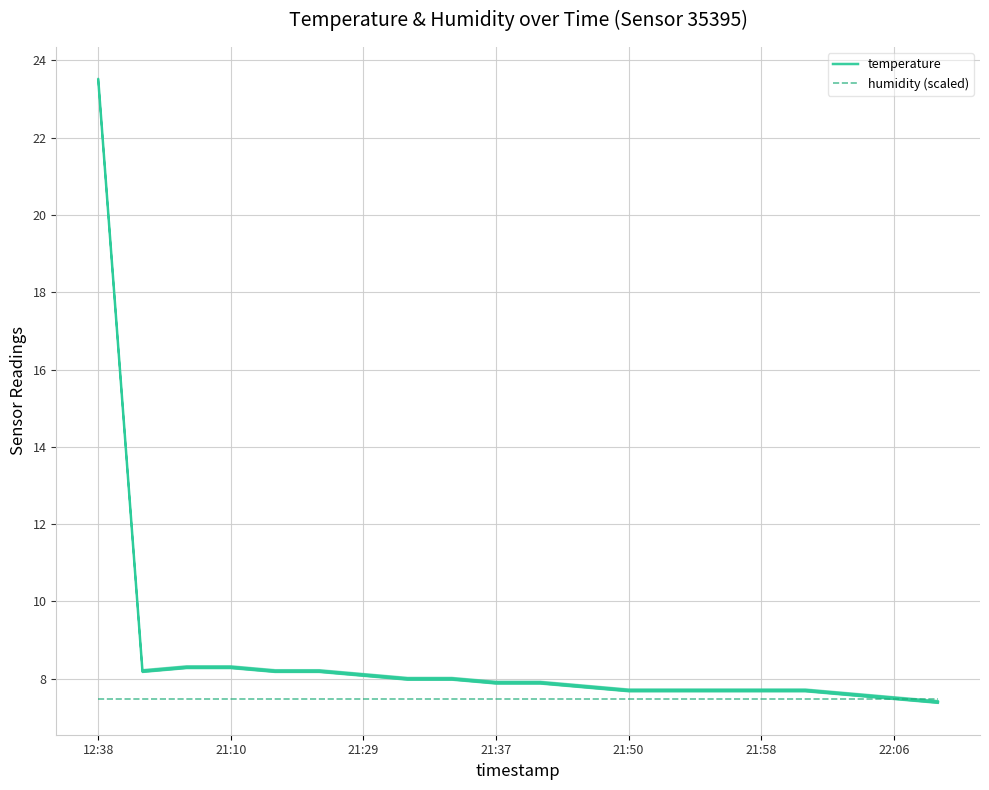

Reading left to right, extract all data points from this chart.

temperature: 23.5	8.2	8.3	8.3	8.2	8.2	8.1	8.0	8.0	7.9	7.9	7.8	7.7	7.7	7.7	7.7	7.7	7.6	7.5	7.4
humidity (scaled): 7.5	7.5	7.5	7.5	7.5	7.5	7.5	7.5	7.5	7.5	7.5	7.5	7.5	7.5	7.5	7.5	7.5	7.5	7.5	7.5